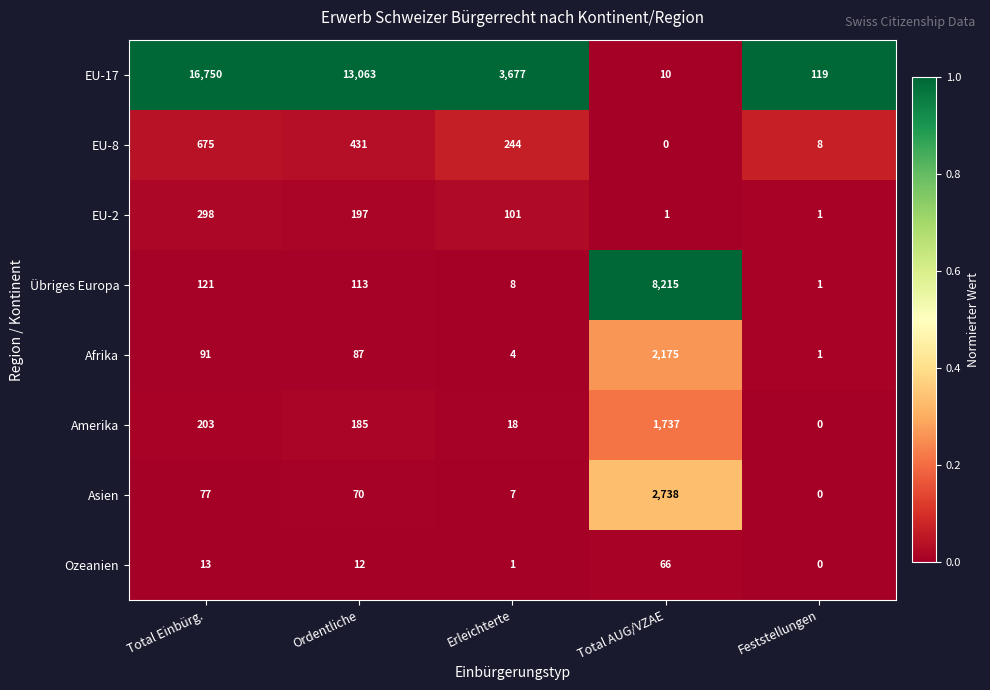

Where is EU-17 nearest to the value 8380?

Ordentliche